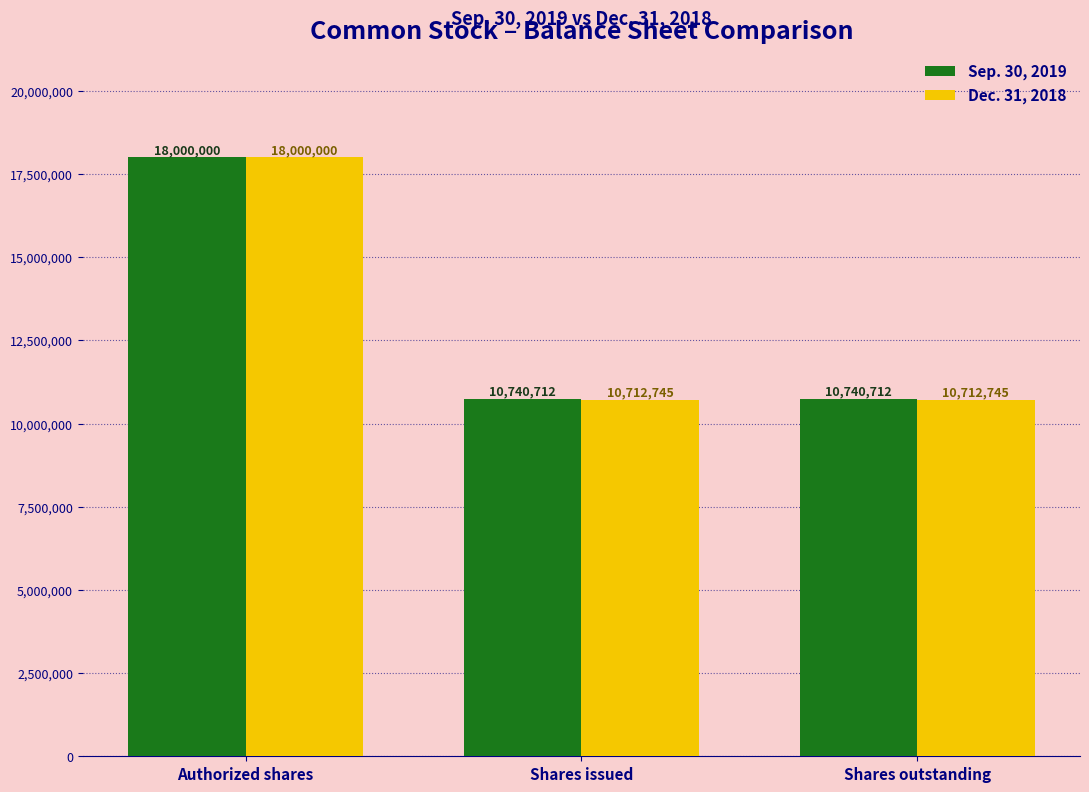

List the series in order of their overall mean, lowest first.

Dec. 31, 2018, Sep. 30, 2019